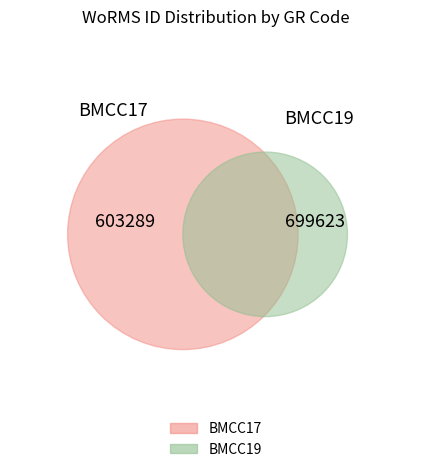

Between BMCC19 and BMCC17, which is larger?

BMCC19